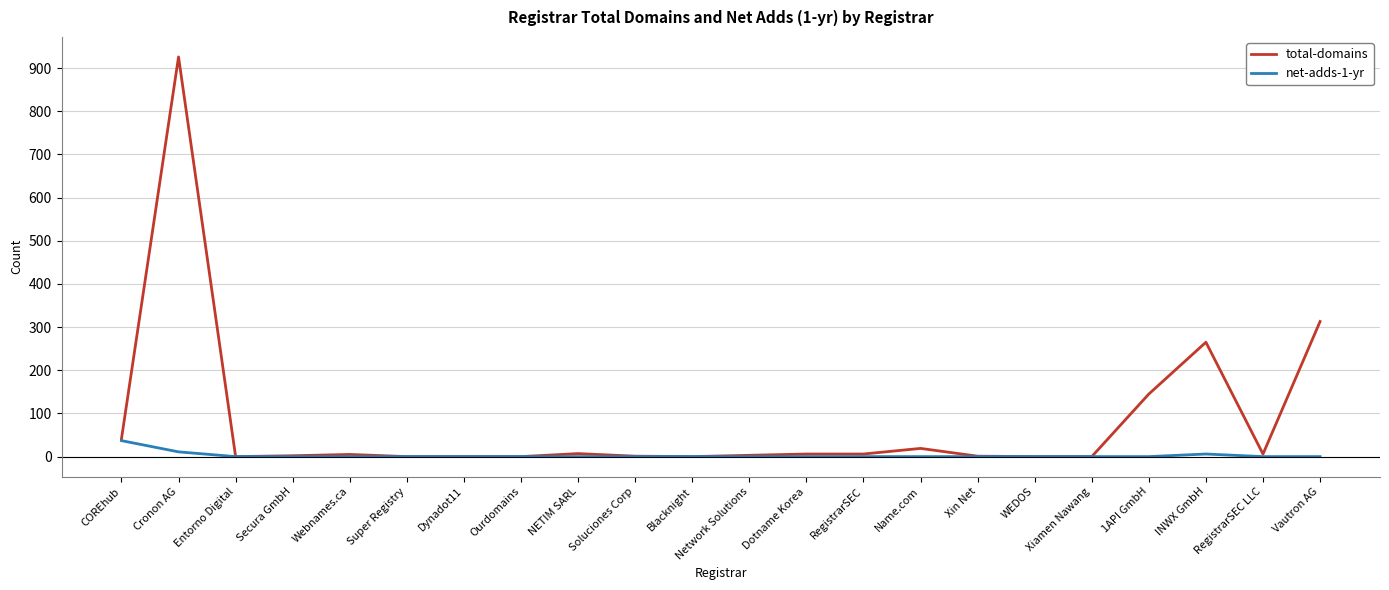

What is the total value across all series at COREhub?

78